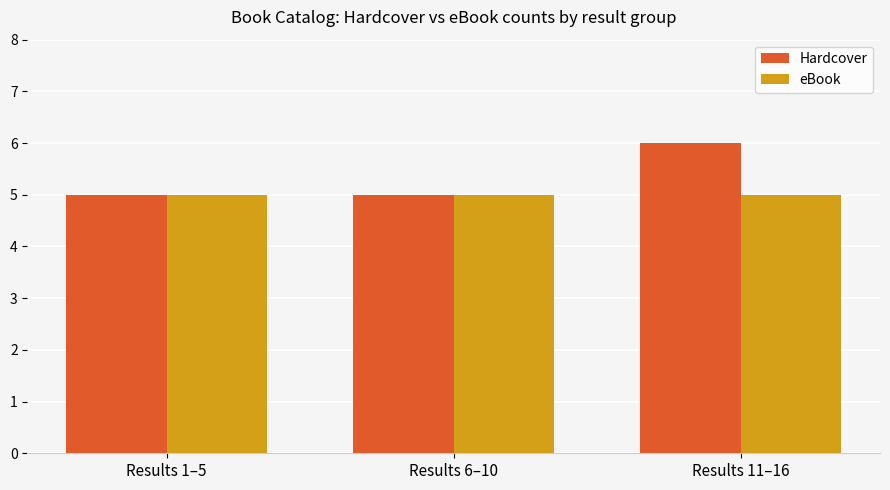

List the series in order of their overall mean, highest first.

Hardcover, eBook